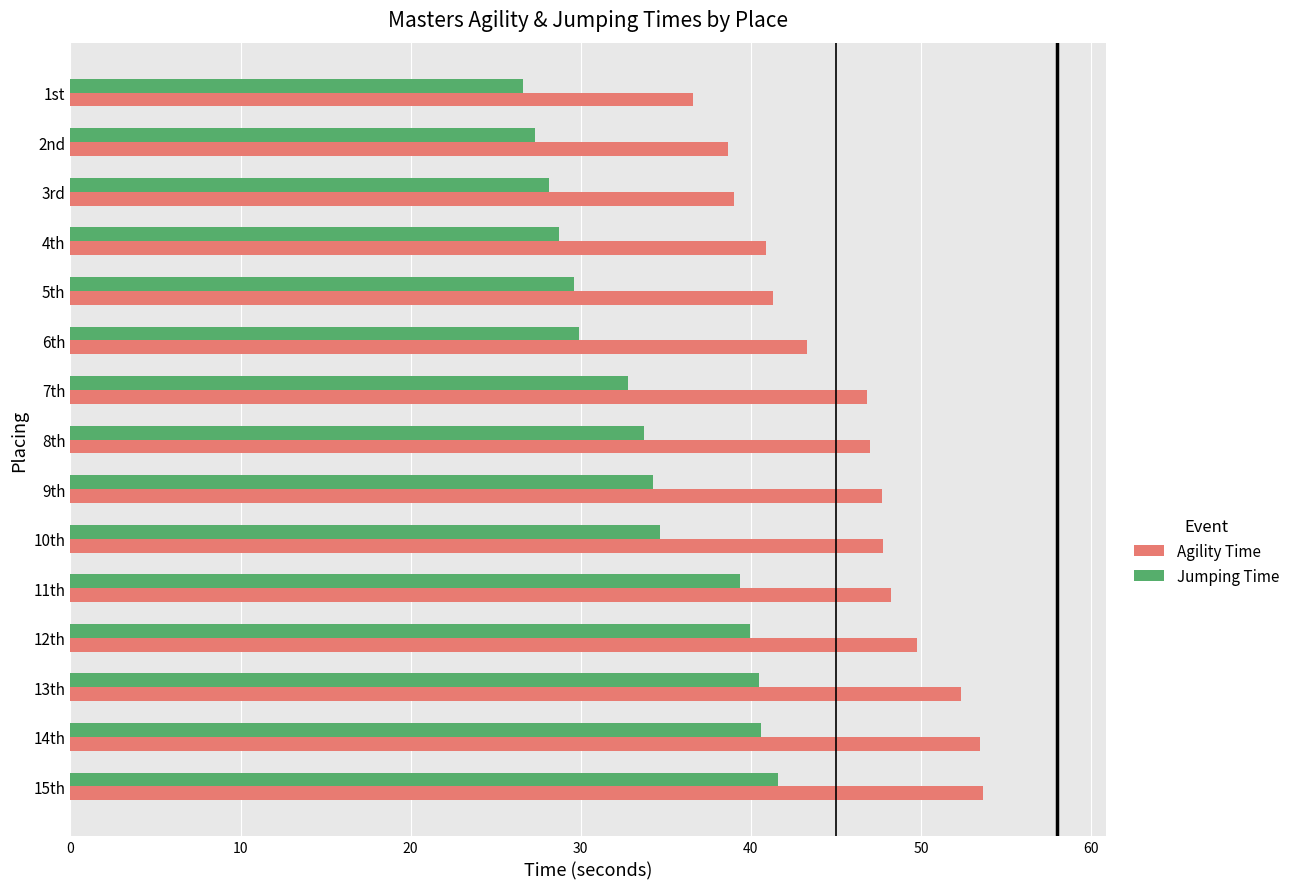

Rank the series by their average value, from lowest to highest.

Jumping Time, Agility Time